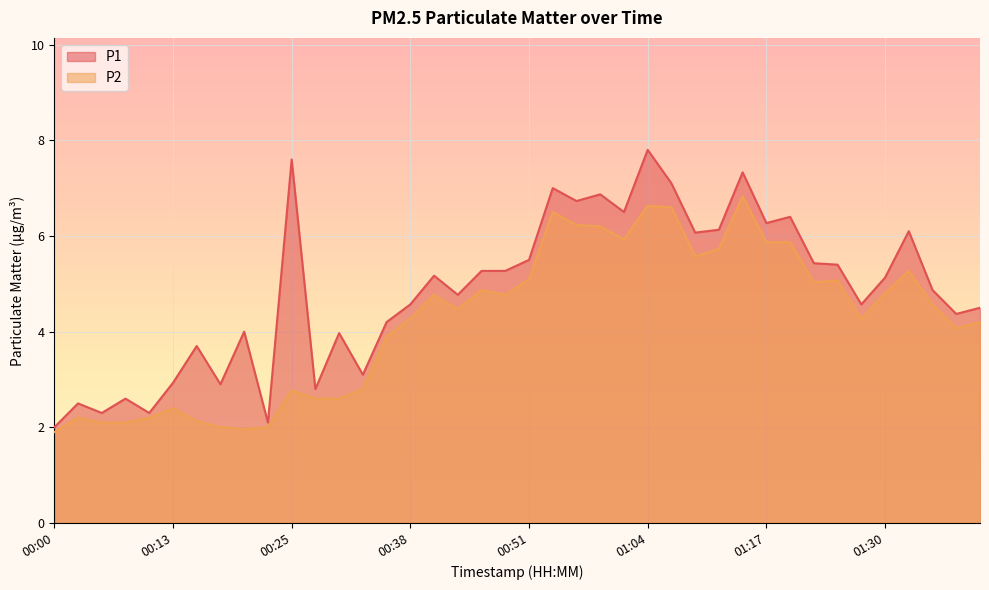

At which category is the sum across all series the highest?

01:04